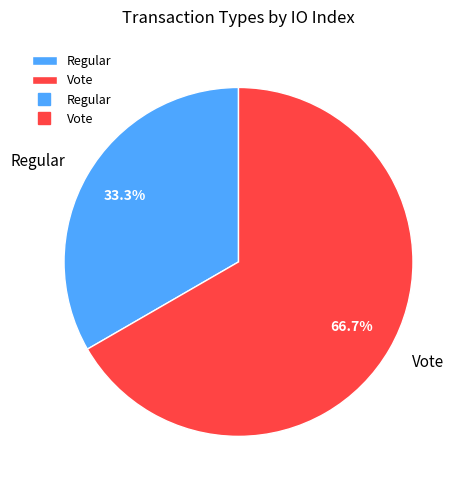

Rank the categories by value from highest to lowest.

Vote, Regular